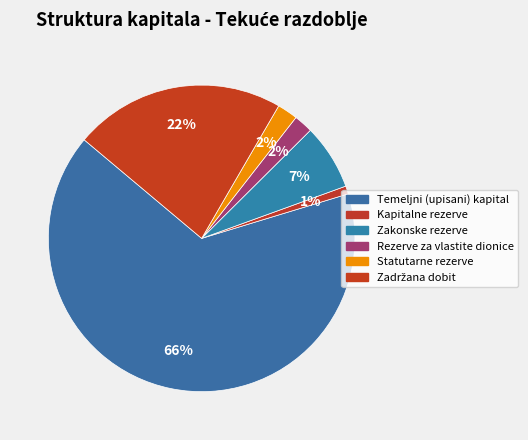

What is the total percentage of Kapitalne rezerve and Zadržana dobit?

23.1%